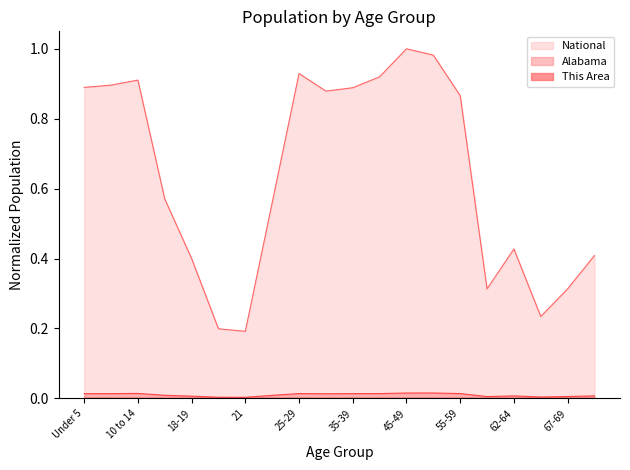

True or false: Alabama and This Area intersect in this chart.

False